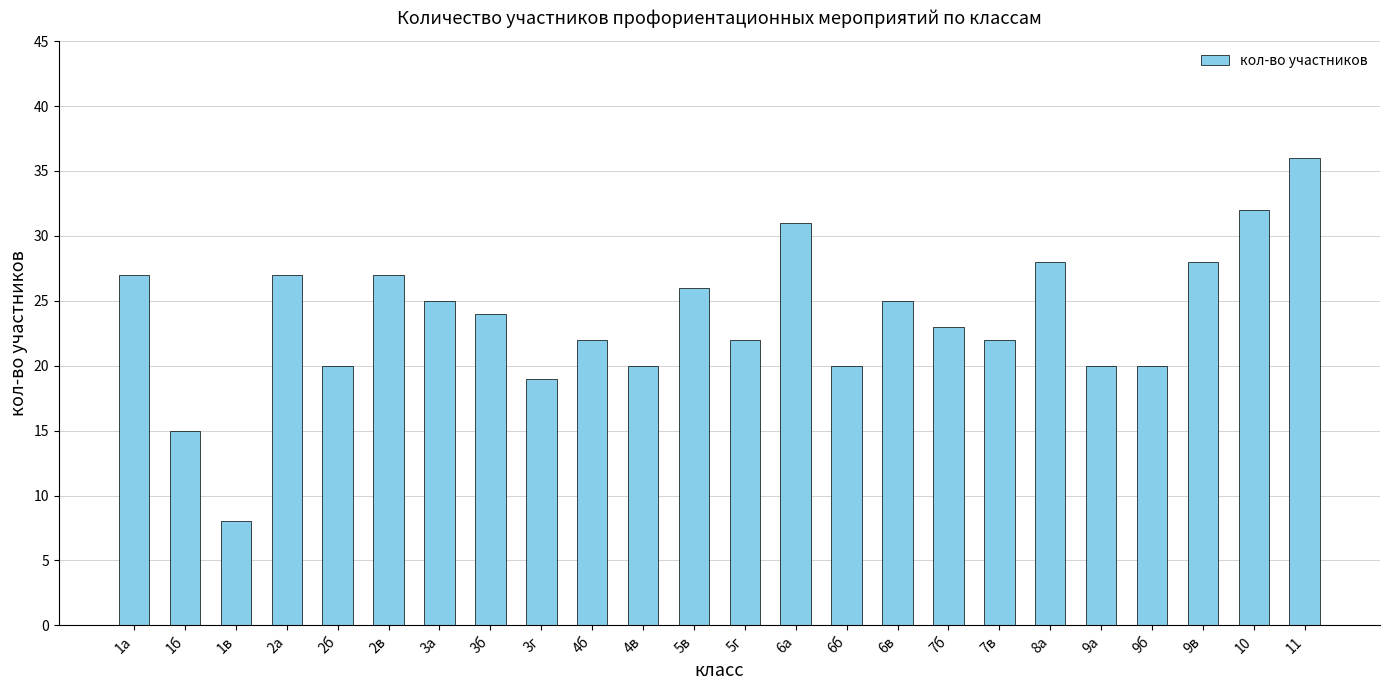

Which label corresponds to the largest value in the chart?

11